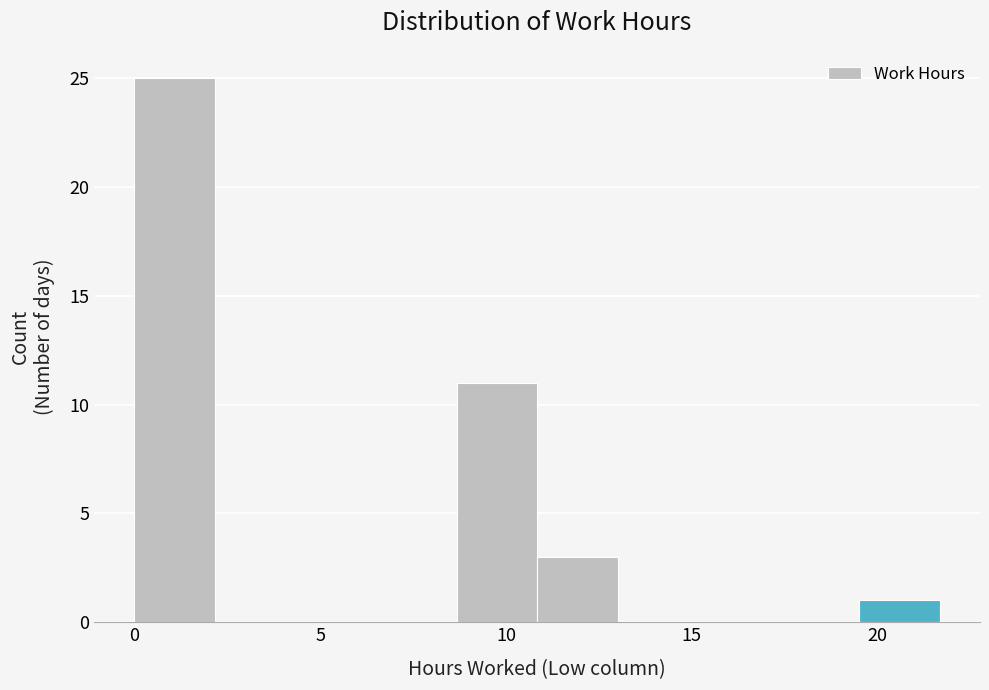

Reading left to right, transcribe this chart: for each bar, give the range it covers on the x-axis and its height. Neither the bar edges nor the heights are printed on the chart, so give them approximately, as read against the axes.

0.0 to 2.0: 25
2.0 to 4.5: 0
4.5 to 6.5: 0
6.5 to 8.5: 0
8.5 to 11.0: 11
11.0 to 13.0: 3
13.0 to 15.0: 0
15.0 to 17.5: 0
17.5 to 19.5: 0
19.5 to 21.5: 1